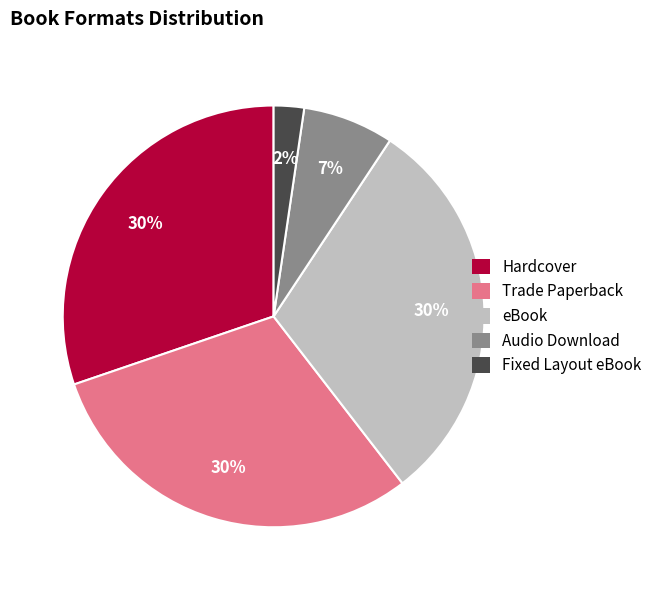

Count the number of slices in the pie.

5